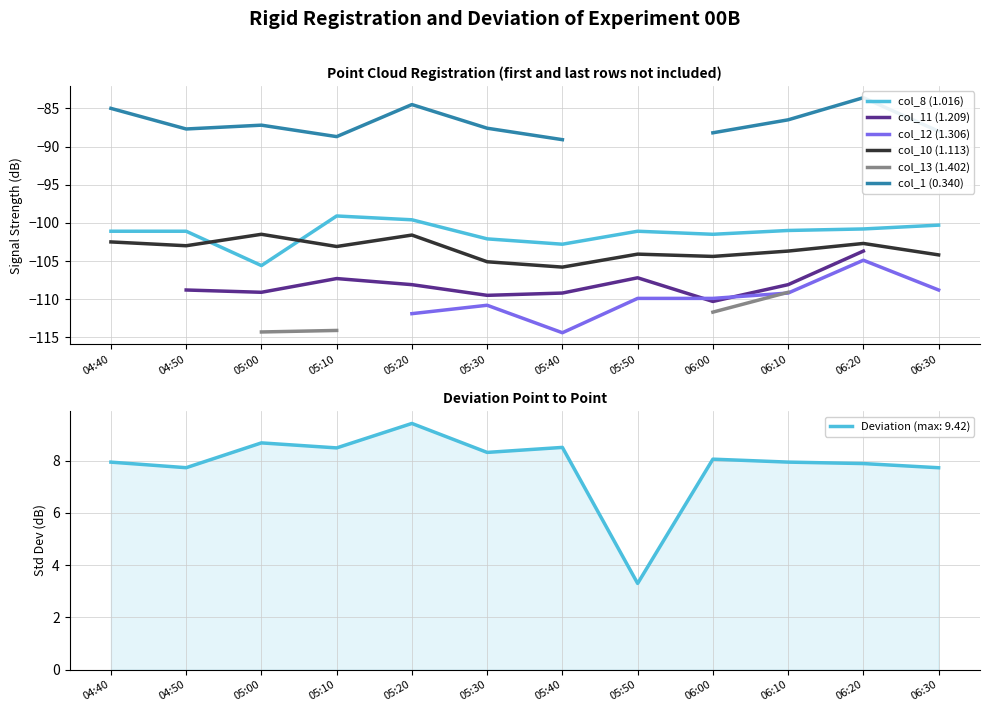

True or false: col_13 (1.402) has more than 1 interior local peaks.

False